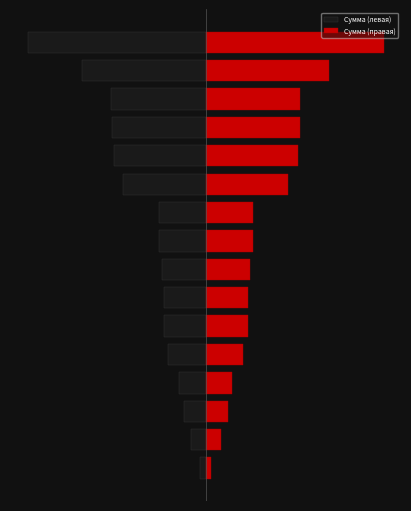

Which category has the lowest value across all series?

15